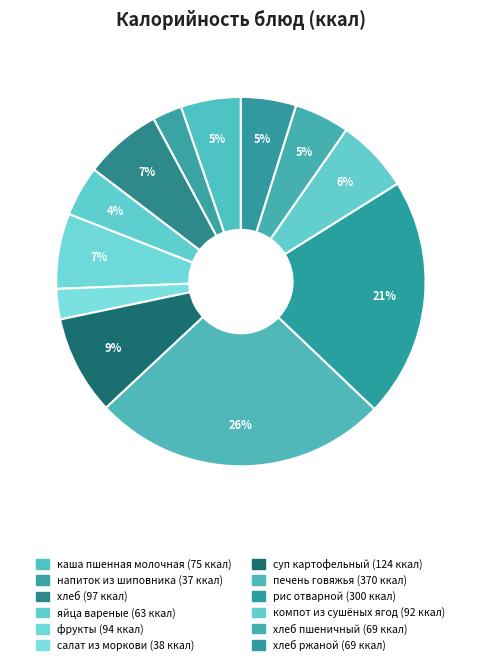

Rank the categories by value from highest to lowest.

печень говяжья, рис отварной, суп картофельный, хлеб, фрукты, компот из сушёных ягод, каша пшенная молочная, хлеб пшеничный, хлеб ржаной, яйца вареные, салат из моркови, напиток из шиповника